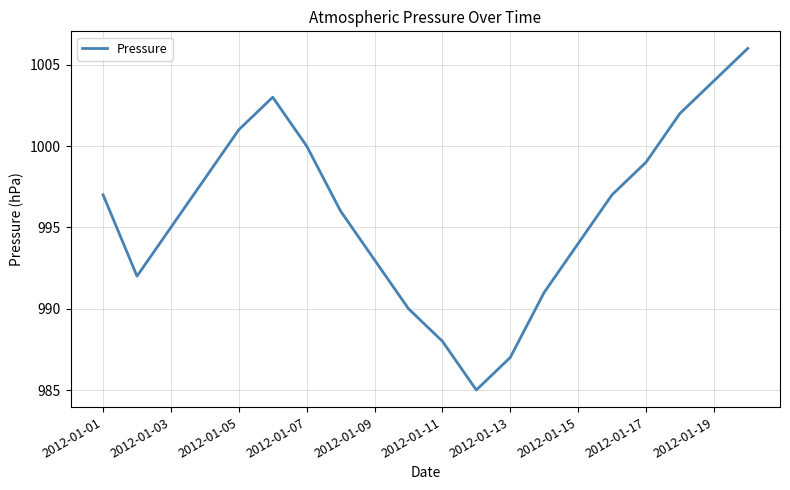

What is the difference between the second highest and second lowest values?

17